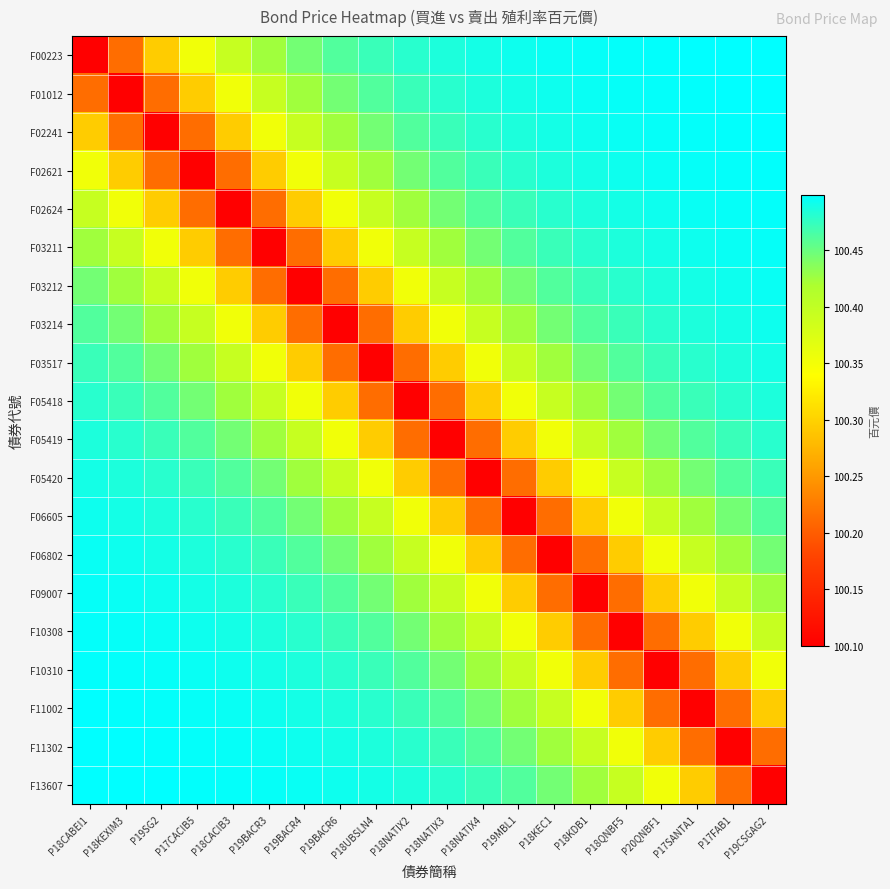

At P18UBSLN4, list the series in order from largest to smallest.

F13607, F11302, F11002, F00223, F10310, F01012, F10308, F02241, F09007, F02621, F06802, F02624, F06605, F03211, F05420, F03212, F05419, F03214, F05418, F03517